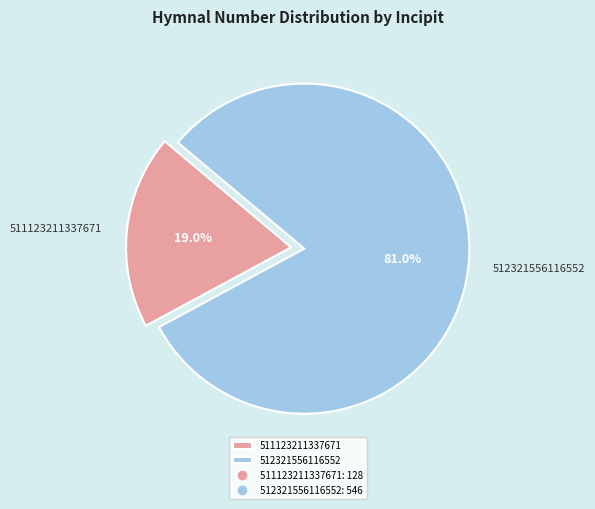

Is there any slice that represents more than half of the pie?

Yes